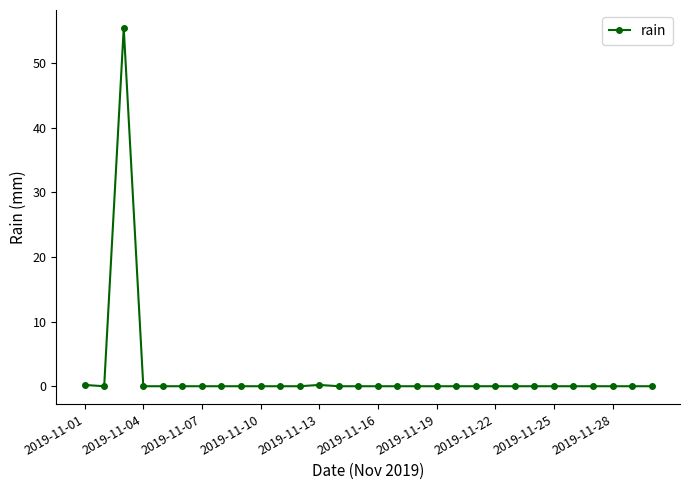

What is the difference between the maximum and minimum values?

55.4